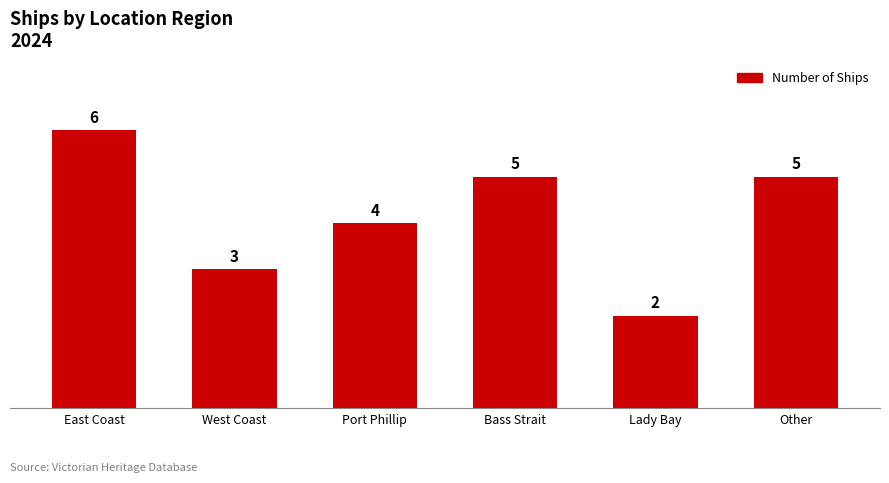

Reading left to right, extract all data points from this chart.

6	3	4	5	2	5